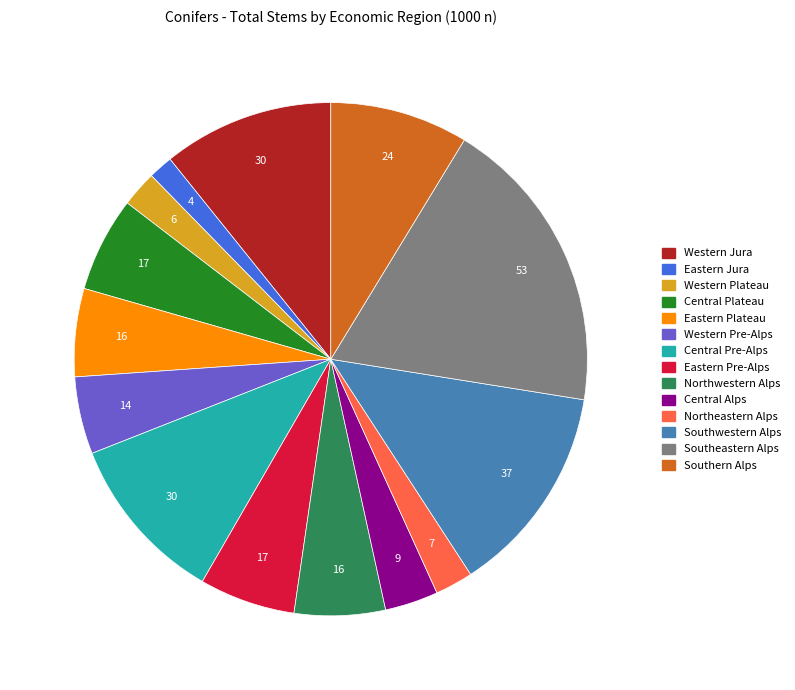

Approximately how many times larger is the value at Western Plateau compared to Central Plateau?

0.4